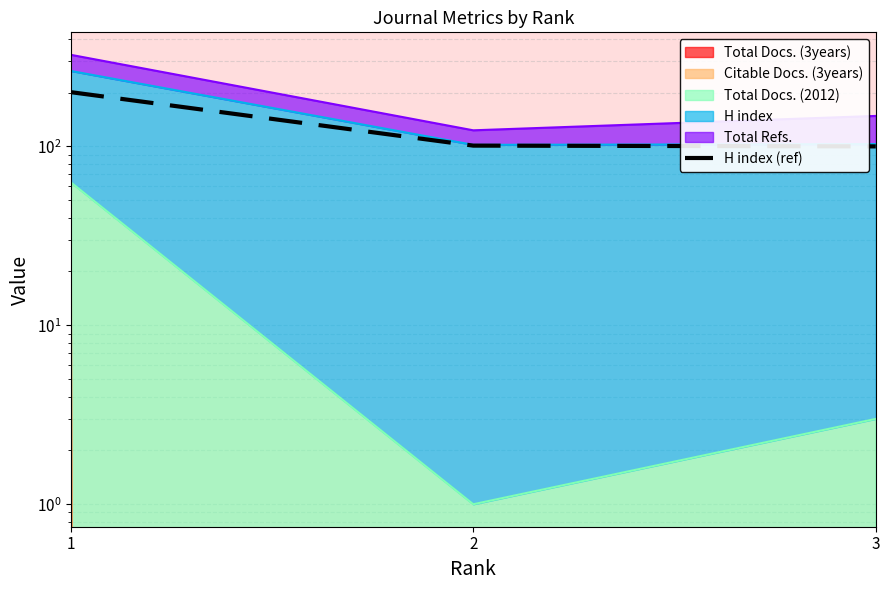

Where does the data first go above 101?

1